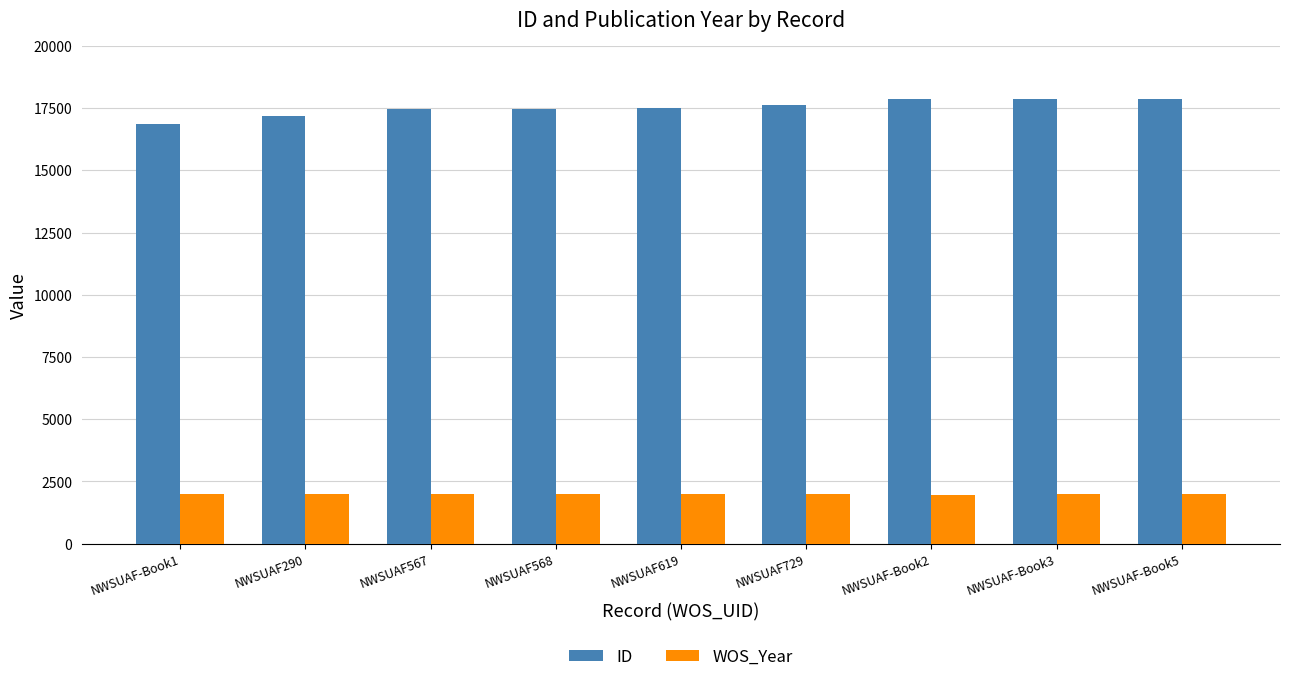

Which series has the largest total across all categories?

ID